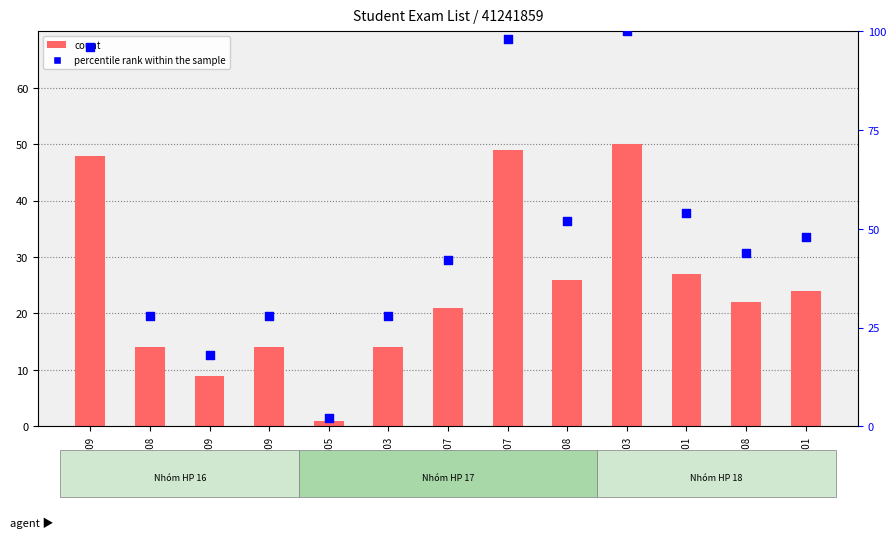

At which category is the sum across all series the highest?

18-0103